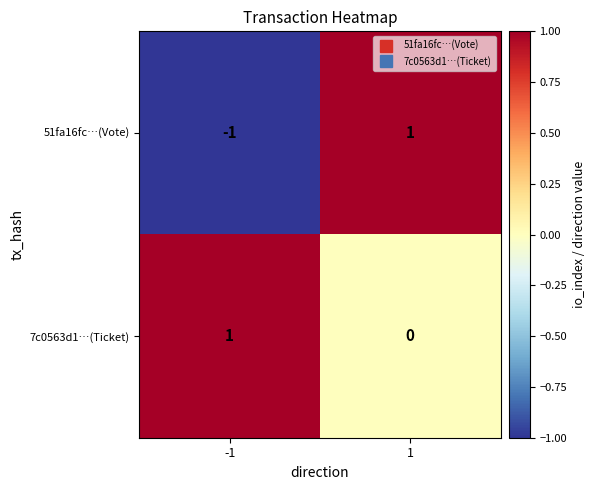

Which series has the largest total across all categories?

7c0563d1…(Ticket)